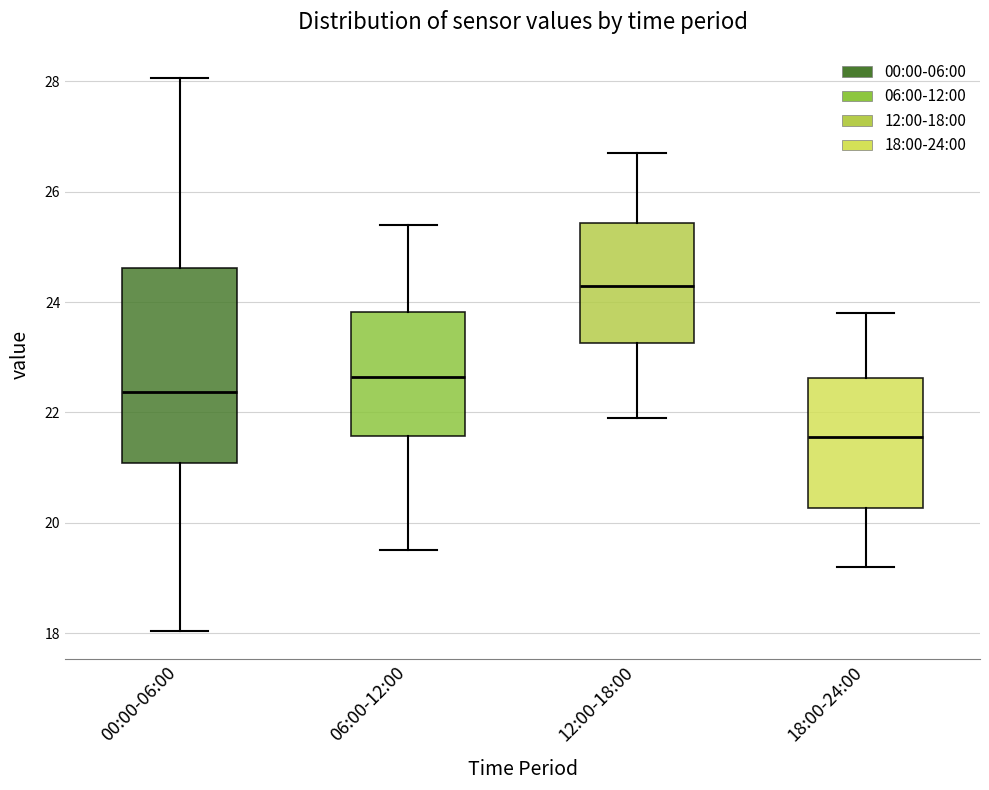

Reading left to right, read every box against the y-axis: the position of its median line, the range the box covers, and the ends of its whiskers. The values are not printed on the chart, so give them approximately, as read against the axis.

00:00-06:00: median 22.4, box 21.0 to 24.6, whiskers 18.0 to 28.0
06:00-12:00: median 22.6, box 21.6 to 23.8, whiskers 19.6 to 25.4
12:00-18:00: median 24.4, box 23.2 to 25.4, whiskers 22.0 to 26.8
18:00-24:00: median 21.6, box 20.2 to 22.6, whiskers 19.2 to 23.8